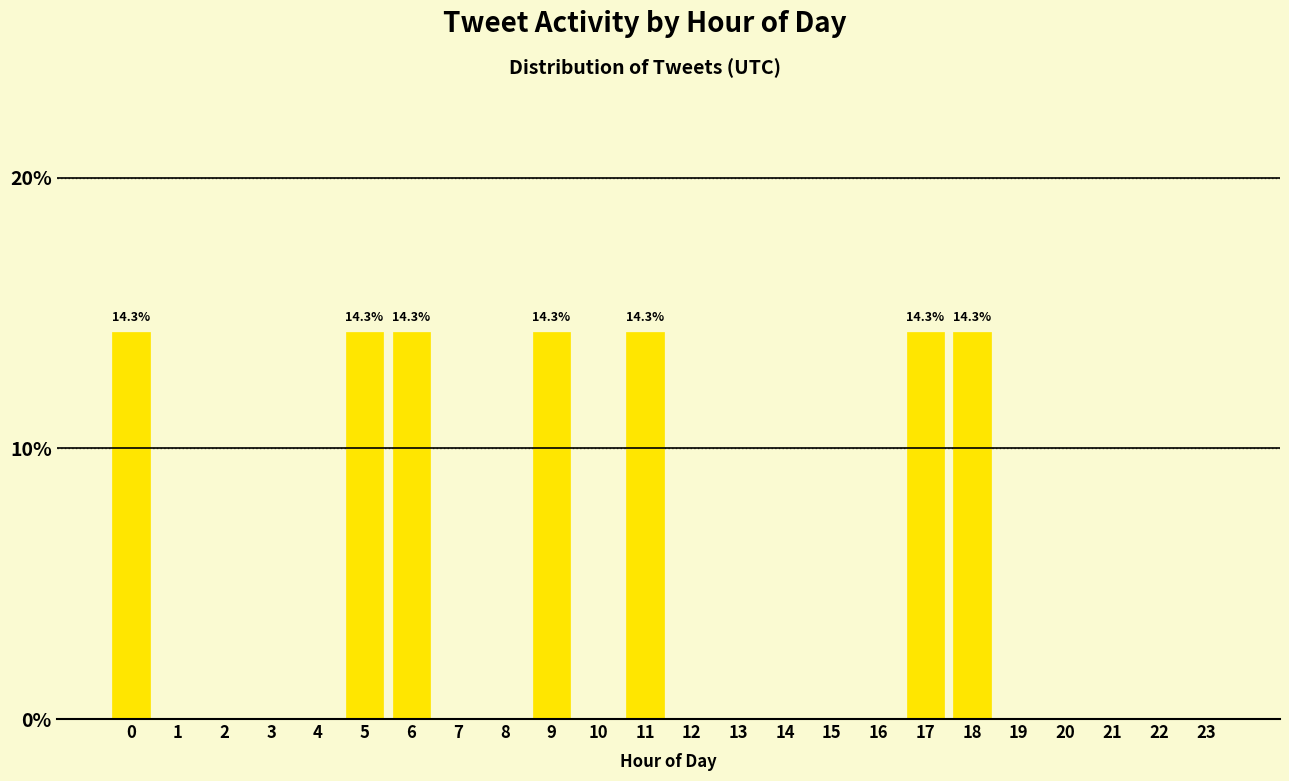

Reading right to left, transcribe all the data shown in this chart.

23=0.0	22=0.0	21=0.0	20=0.0	19=0.0	18=14.3	17=14.3	16=0.0	15=0.0	14=0.0	13=0.0	12=0.0	11=14.3	10=0.0	9=14.3	8=0.0	7=0.0	6=14.3	5=14.3	4=0.0	3=0.0	2=0.0	1=0.0	0=14.3